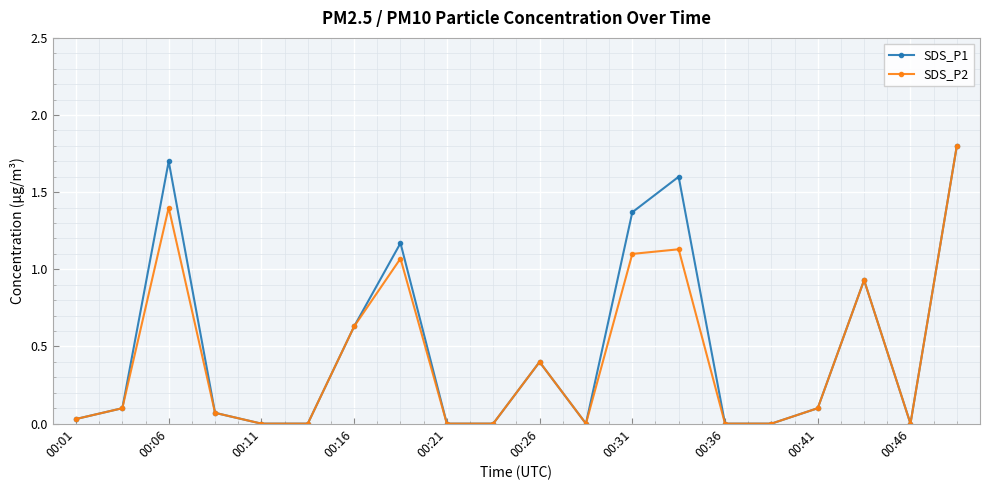

What is the value of the SDS_P1 point at the 3rd from the left?

1.7